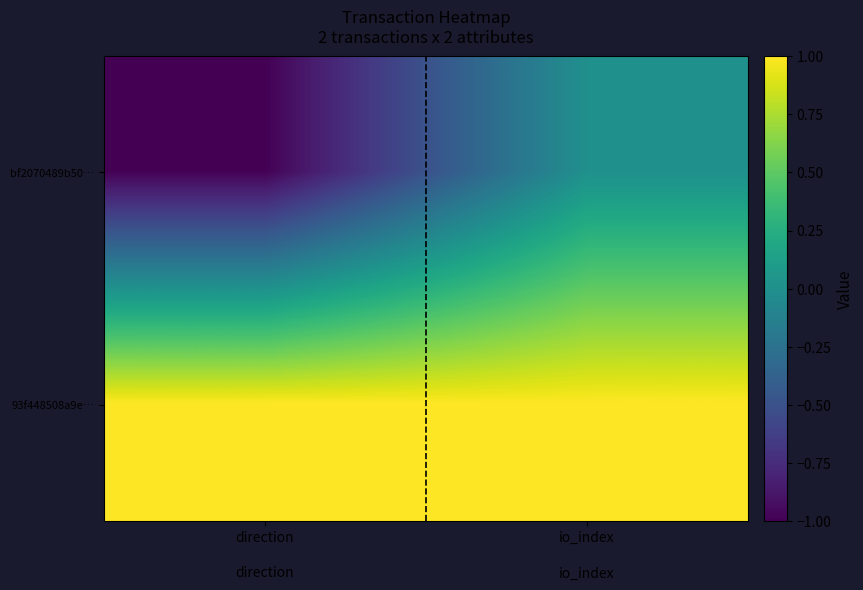

What is the total value across all series at io_index?

1